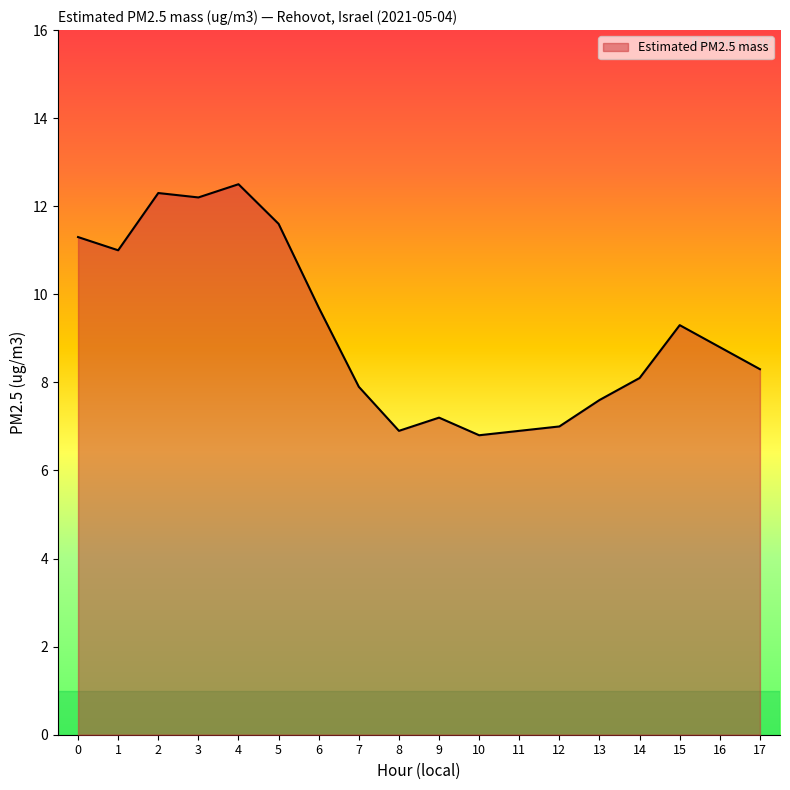

The value at 1 is 16.3. True or false?

False